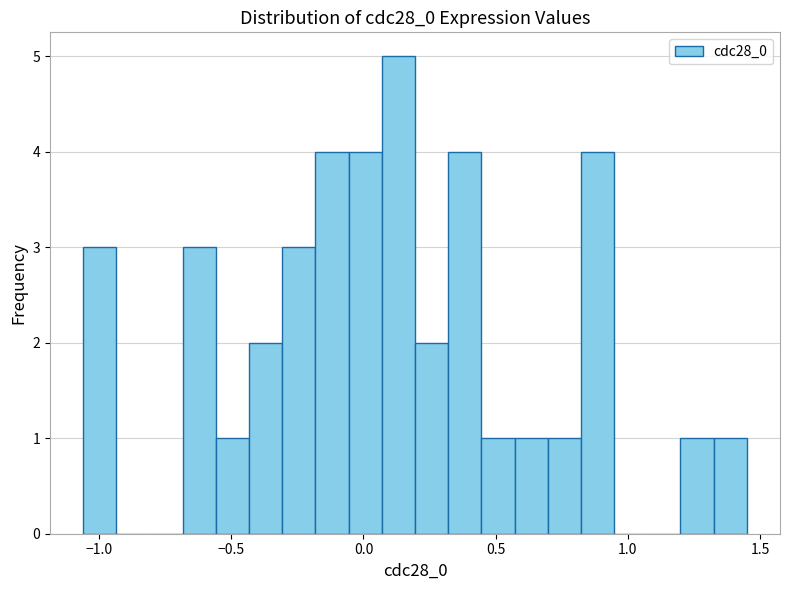

Around what value on the x-axis is the tallest bar? Give the approximate position of its centre, as read against the axis.

0.15